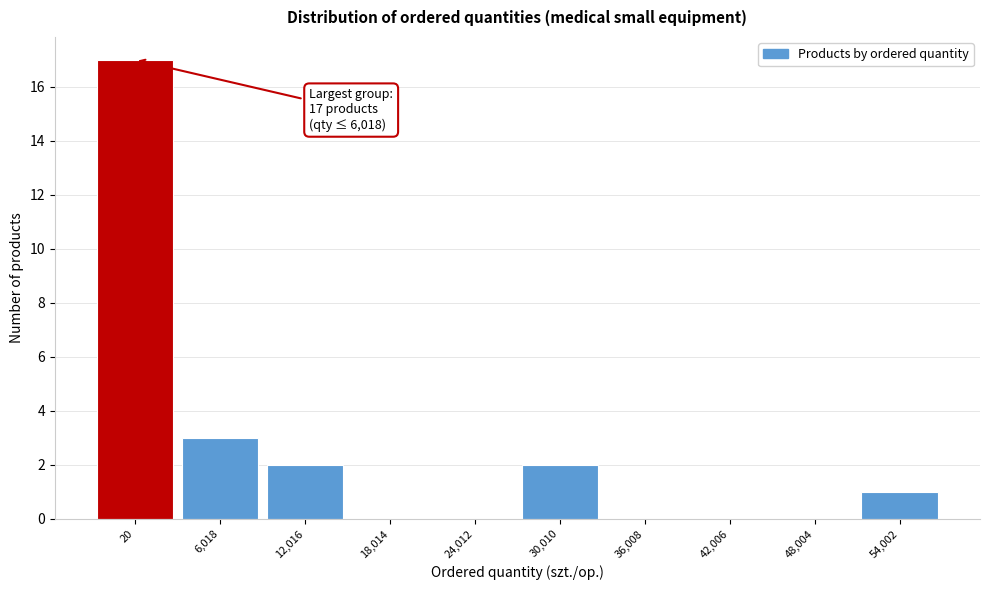

Reading left to right, what are all the values shown in this chart?

20=17	6,018=3	12,016=2	18,014=0	24,012=0	30,010=2	36,008=0	42,006=0	48,004=0	54,002=1